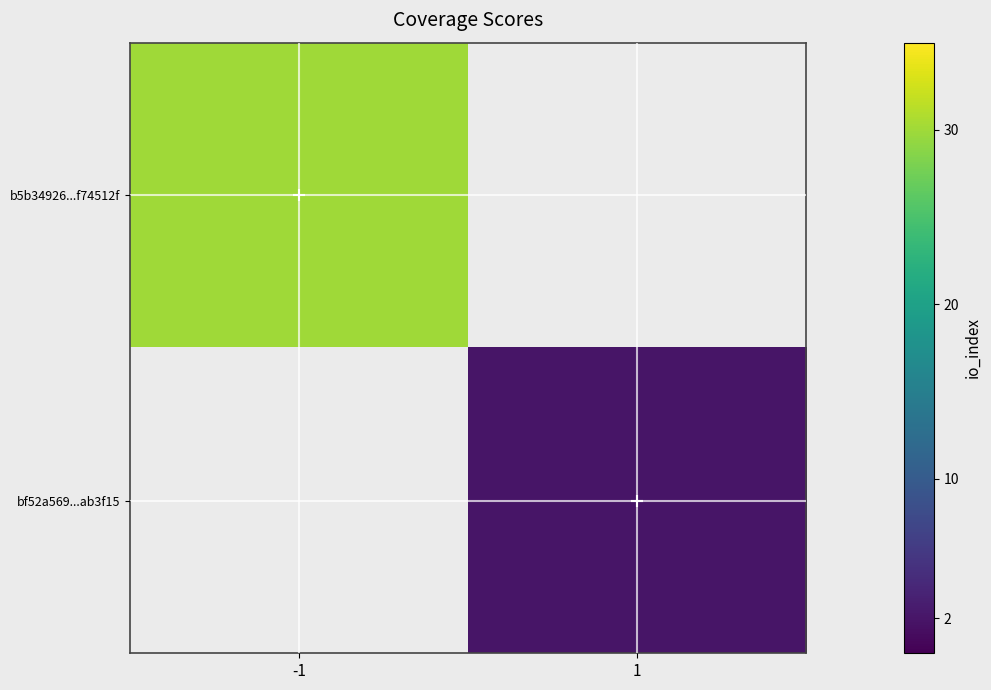

How many positive values does the bf52a569...ab3f15 series have?

1